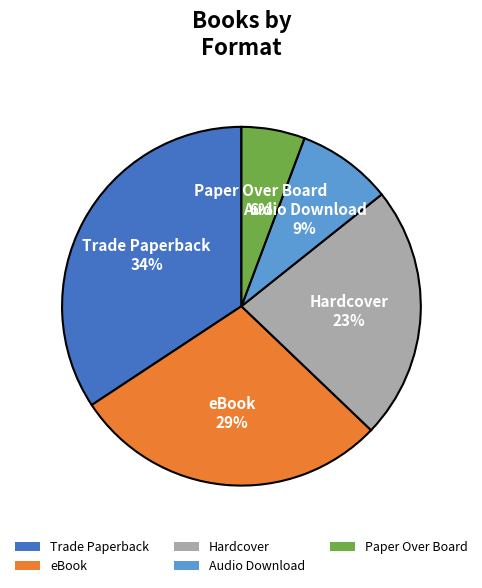

Rank the categories by value from lowest to highest.

Paper Over Board, Audio Download, Hardcover, eBook, Trade Paperback